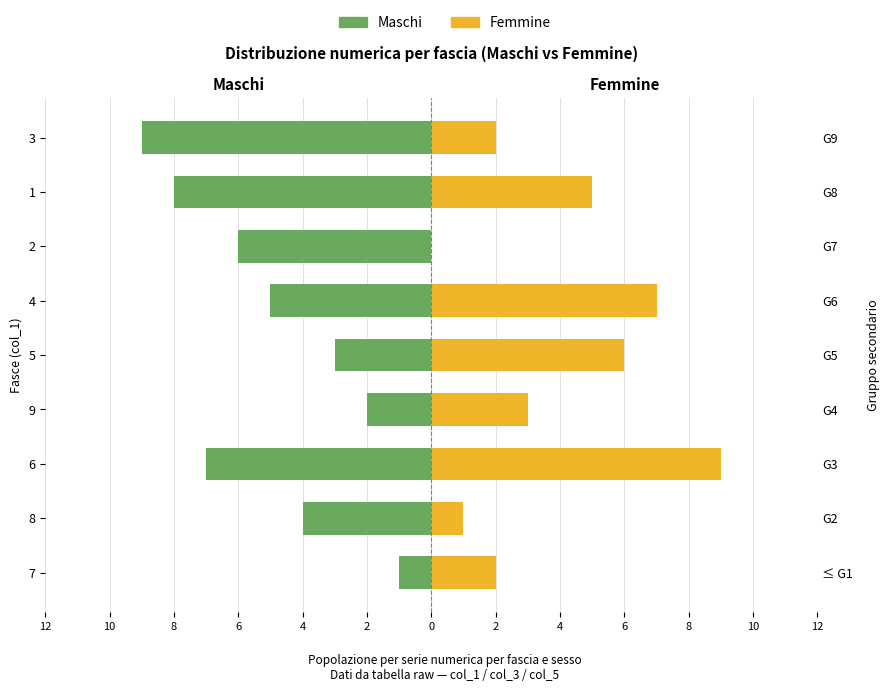

What are all the series names shown in the legend?

Maschi, Femmine